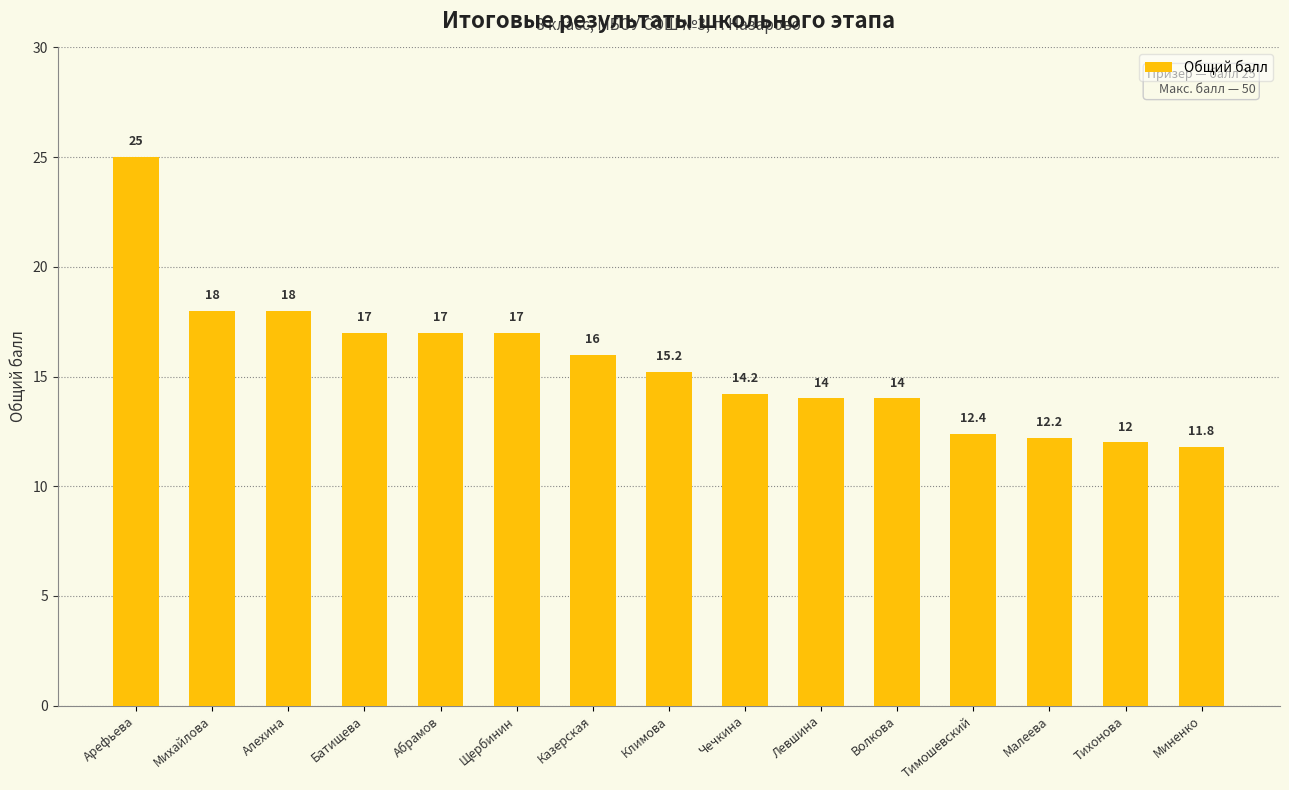

Are the bars grouped side by side (vs. stacked)?

No